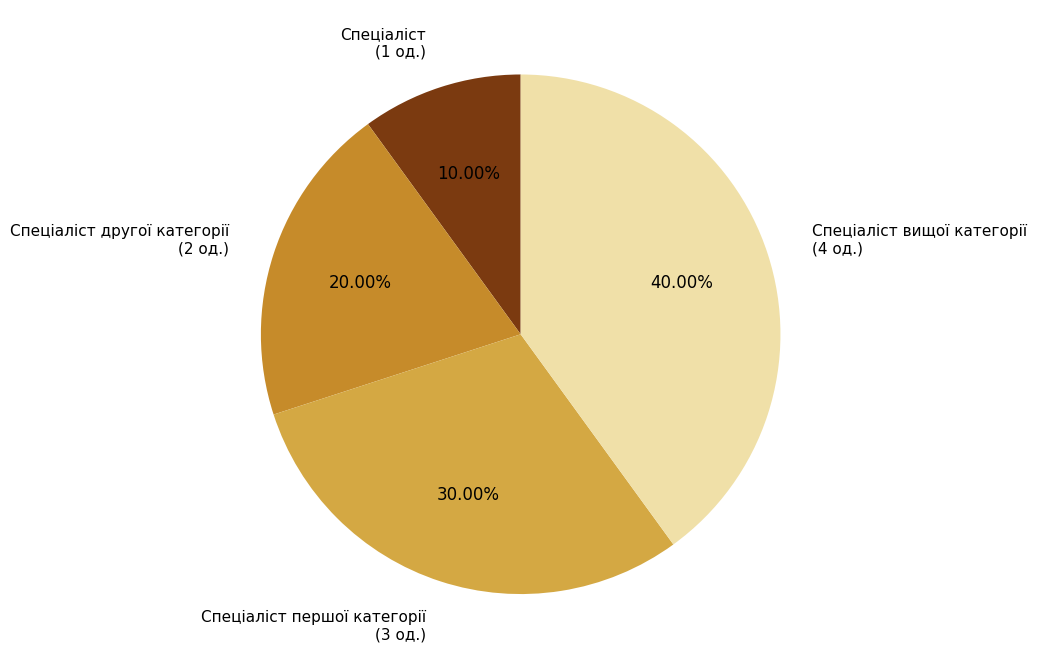

Is the sum of Спеціаліст (1 од.) and Спеціаліст другої категорії (2 од.) greater than half?

No